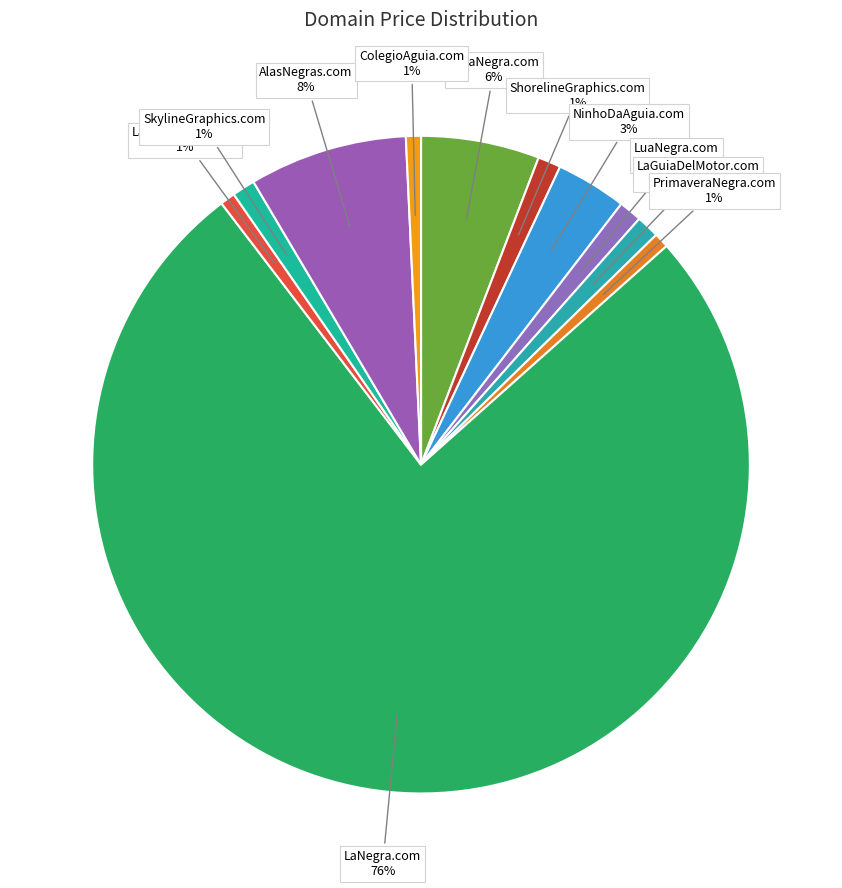

Which category has the biggest portion of the pie?

LaNegra.com